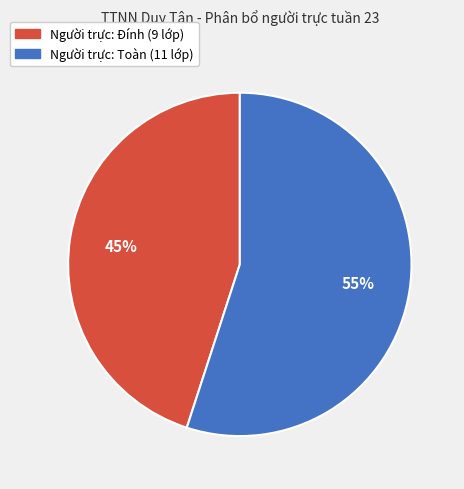

To the nearest percent, what is the average slice percentage?

50%